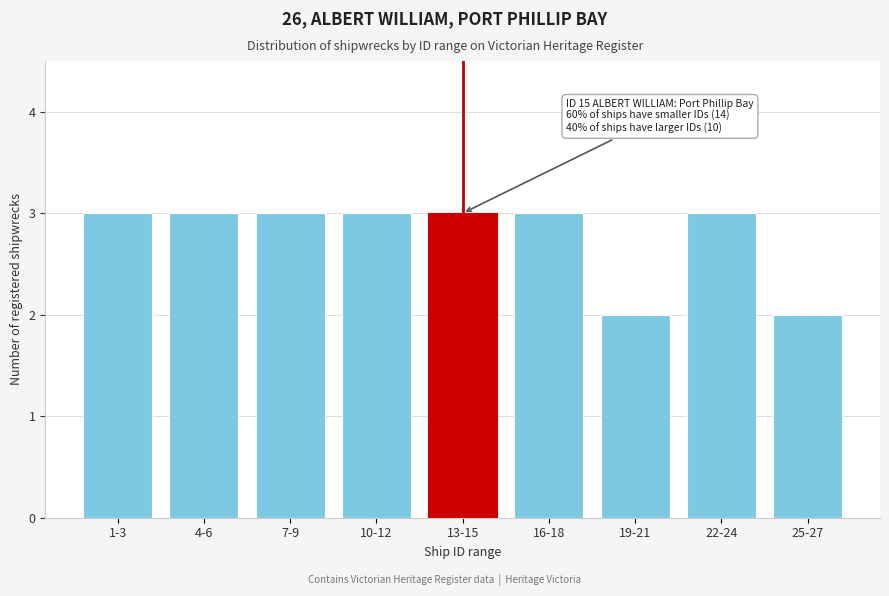

Reading left to right, transcribe all the data shown in this chart.

3	3	3	3	3	3	2	3	2